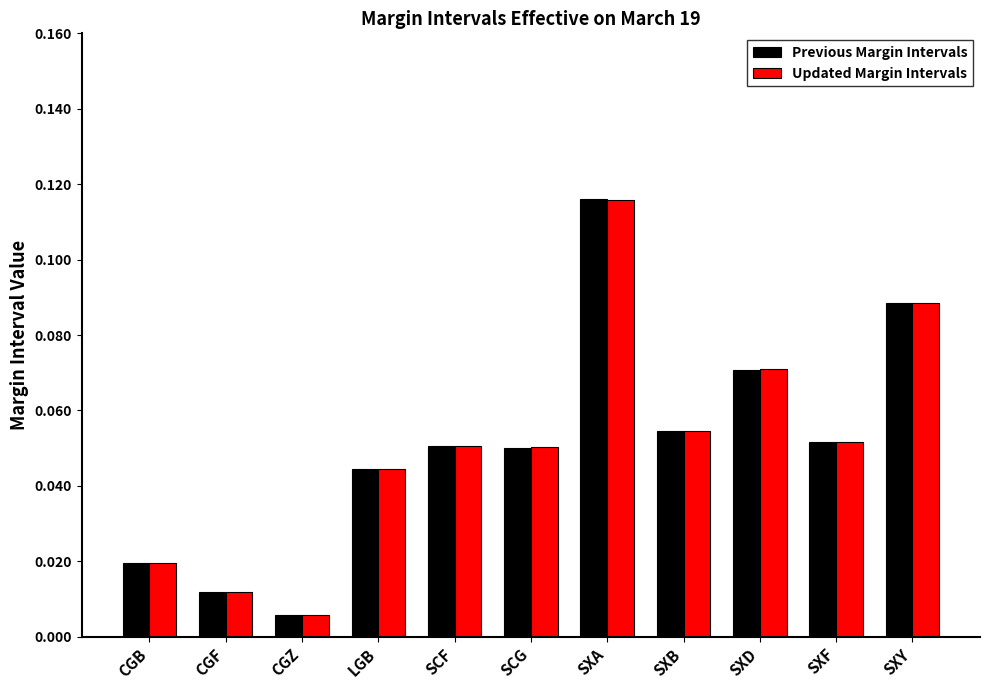

True or false: Updated Margin Intervals has a value of 0.0 at SCG.

False